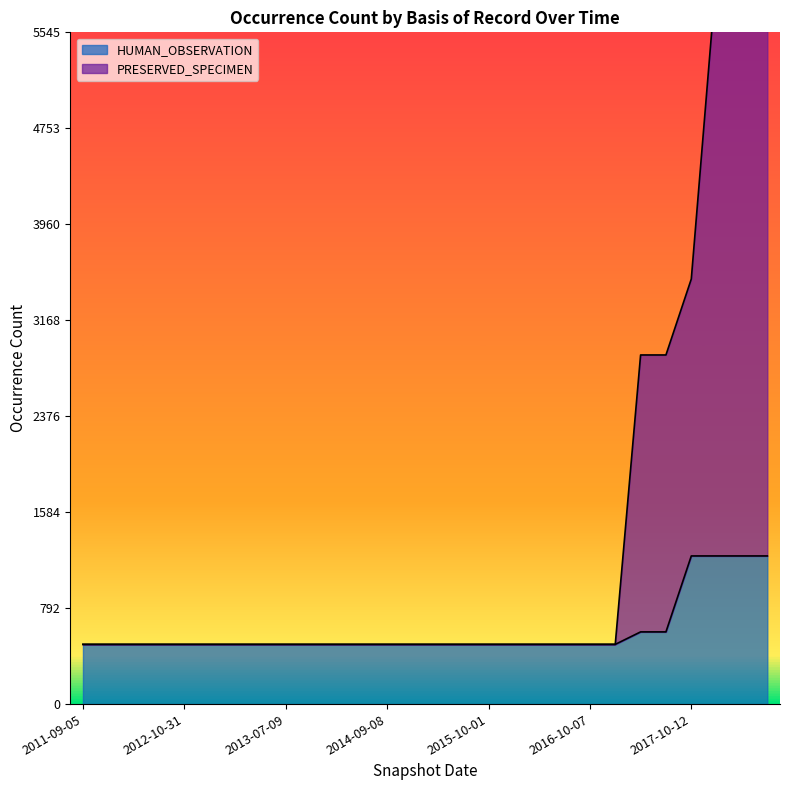

Which series has the largest total across all categories?

PRESERVED_SPECIMEN